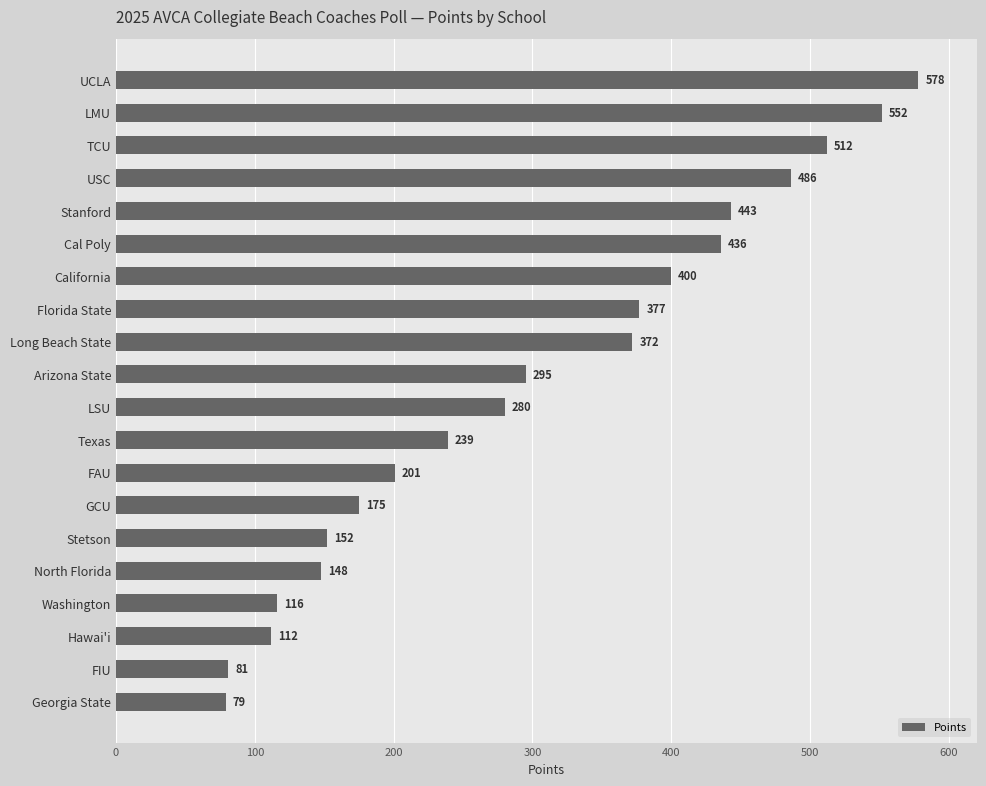

What is the minimum value shown in the chart?

79